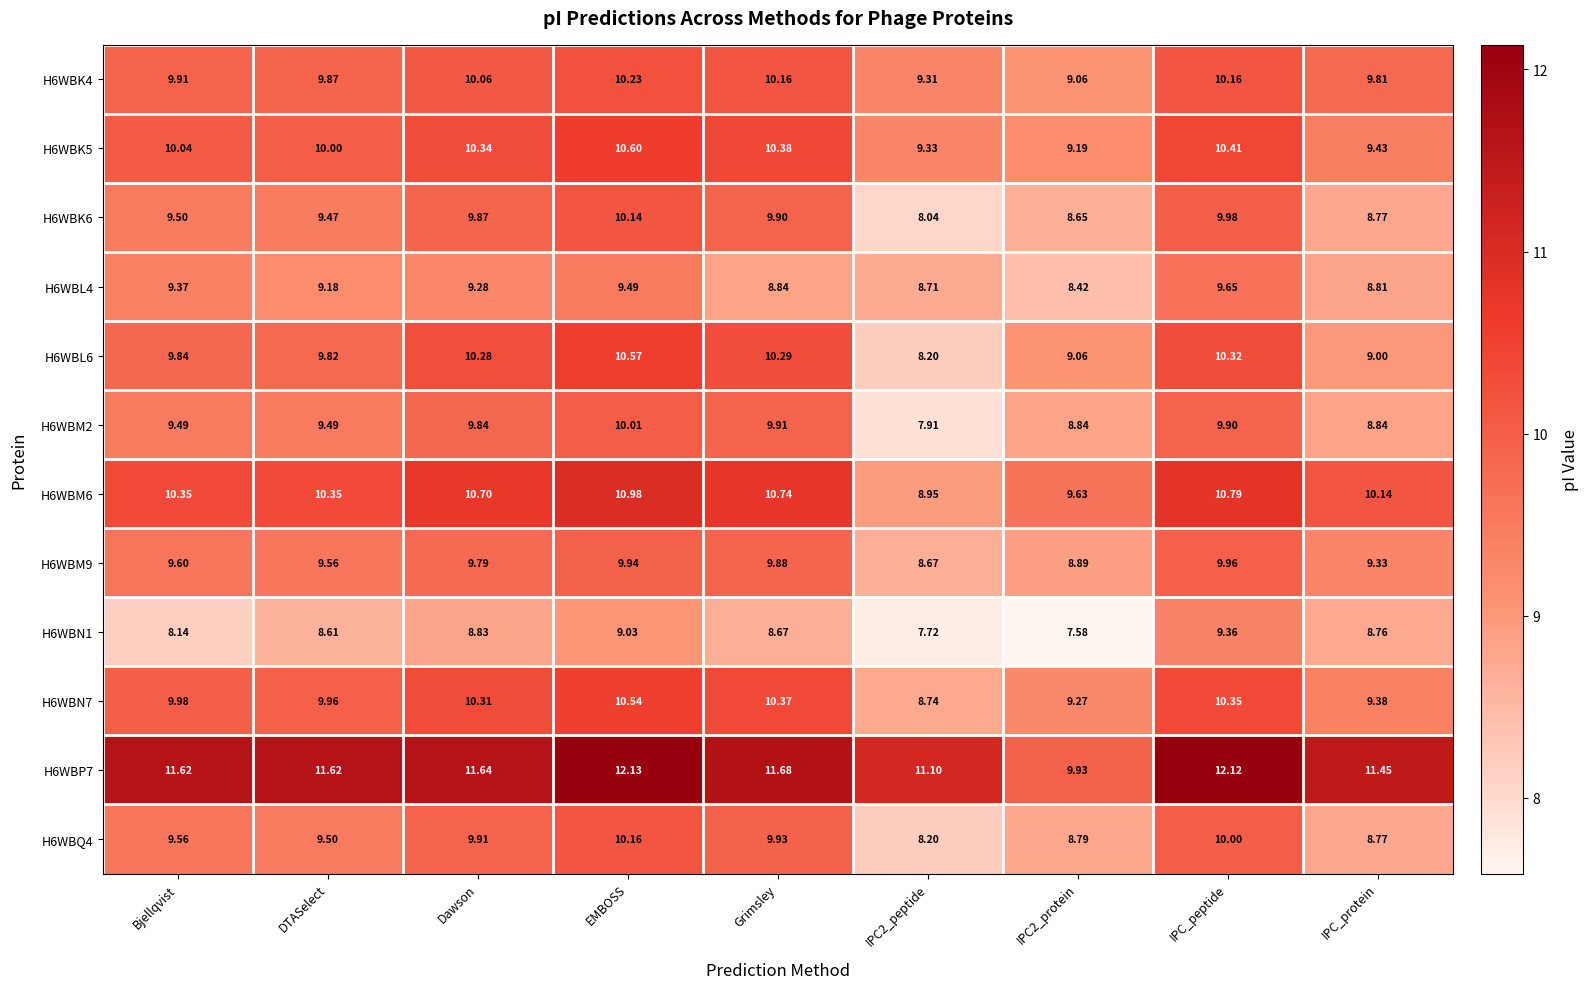

At which category is the sum across all series the highest?

EMBOSS